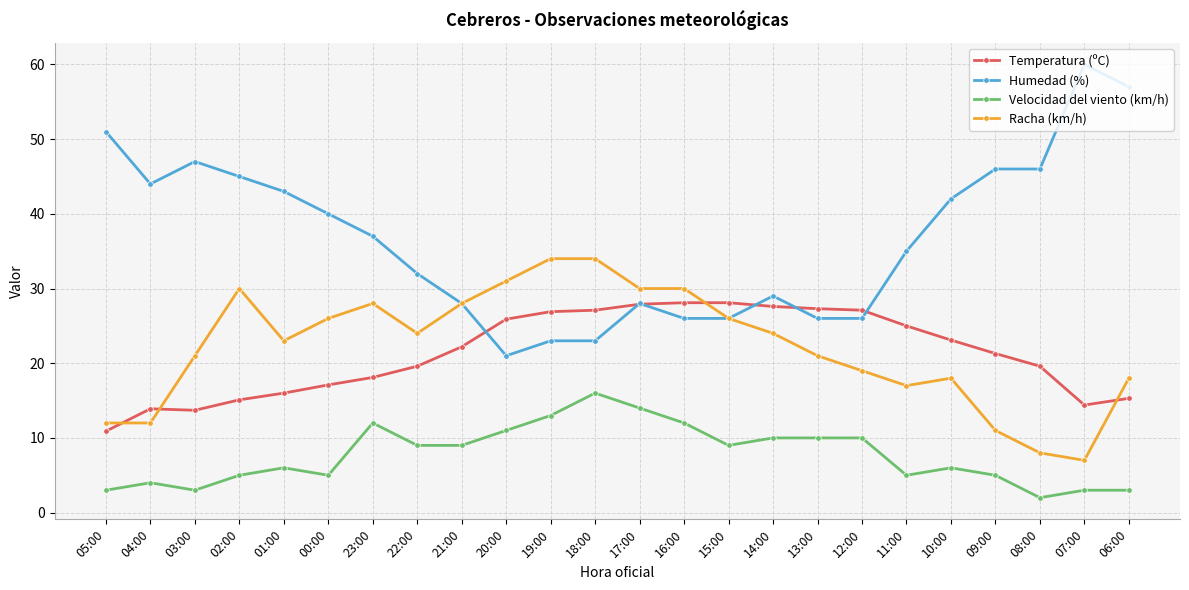

How many intersections are there between Temperatura (ºC) and Racha (km/h)?

4